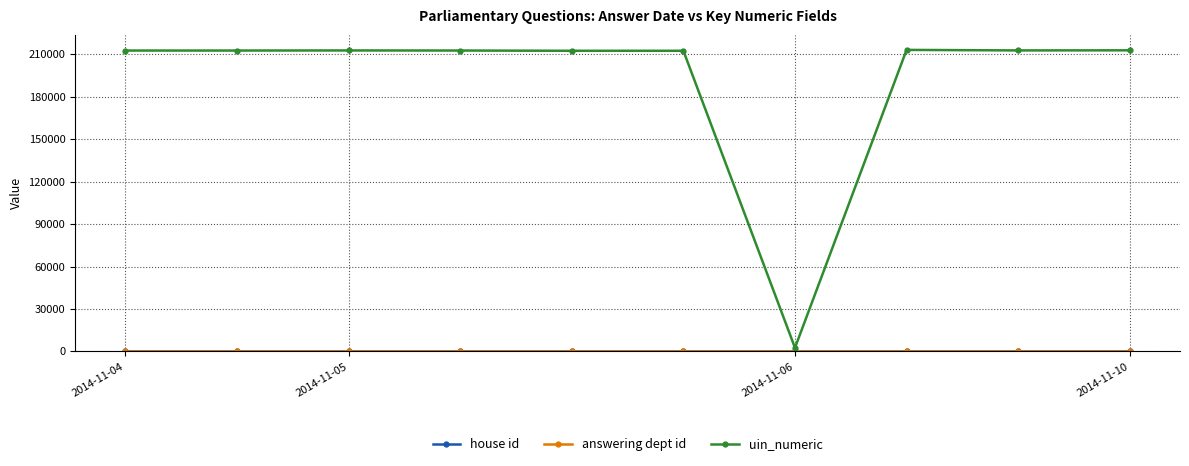

What is the greatest value displayed?

213173